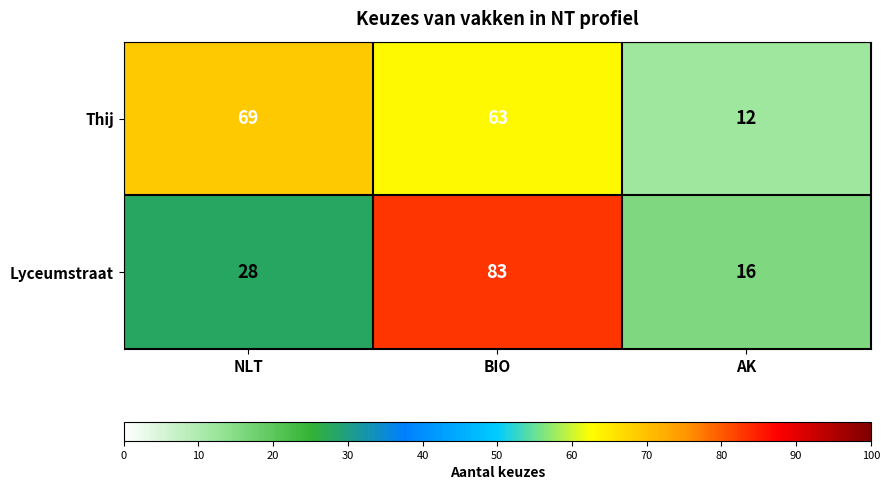

How many data points does each series have?

3